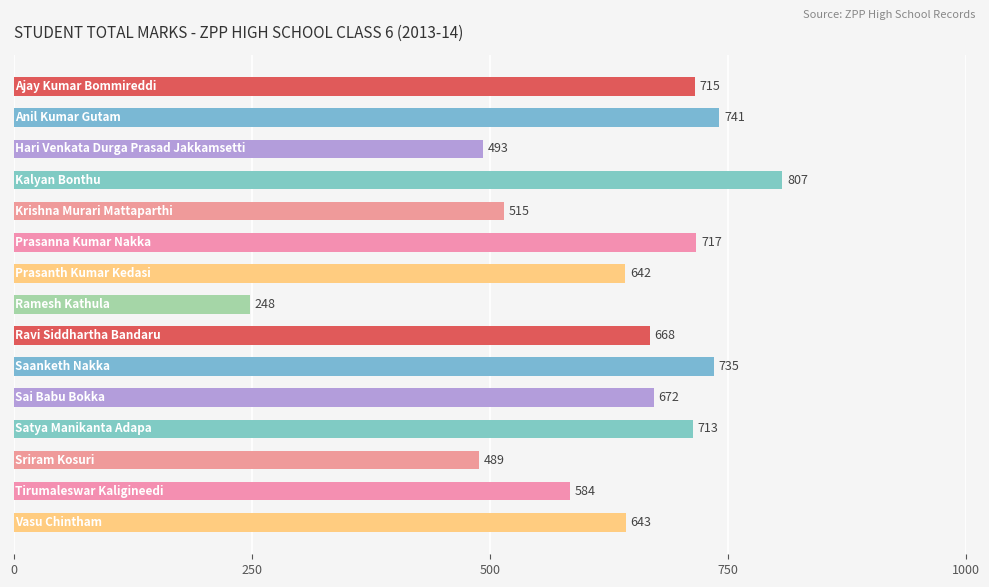

What is the average value?

625